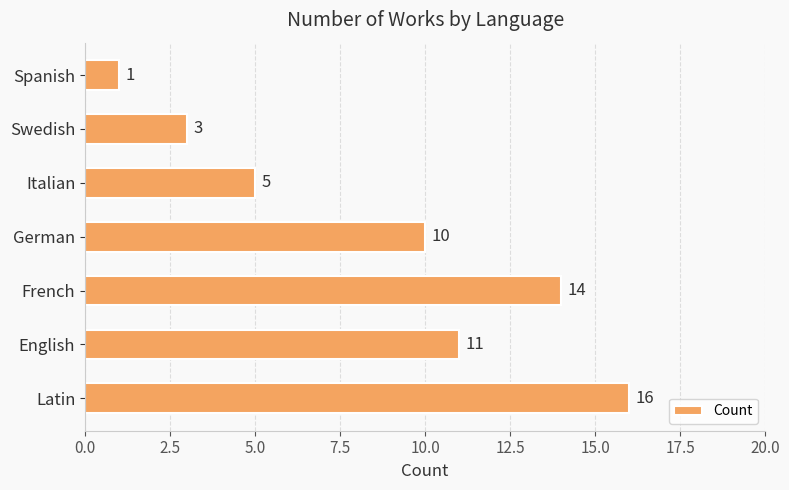

What is the difference between the maximum and minimum values?

15